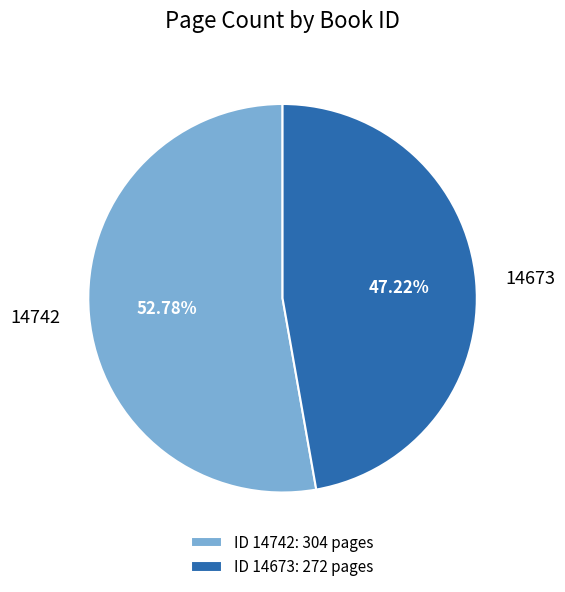

What percentage is the 14742 slice, to the nearest percent?

53%